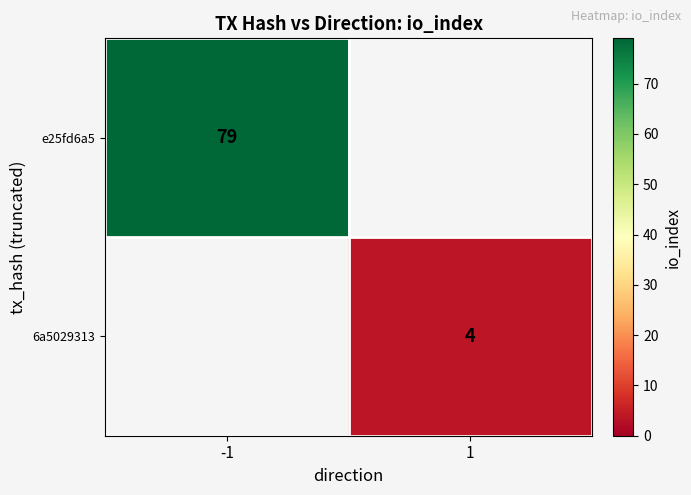

Between 1 and -1, which is larger?

-1